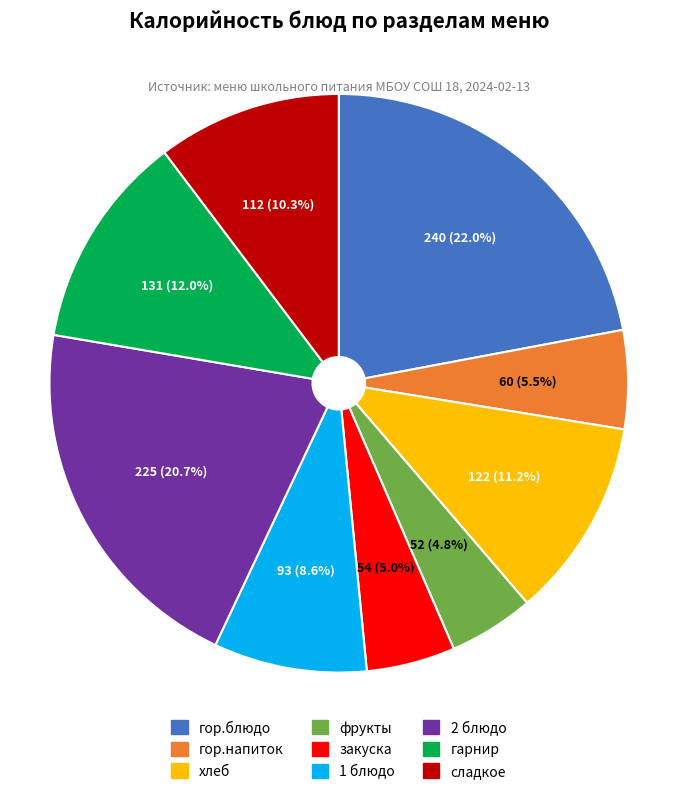

To the nearest percent, what is the difference between the largest and smallest slice percentages?

17%